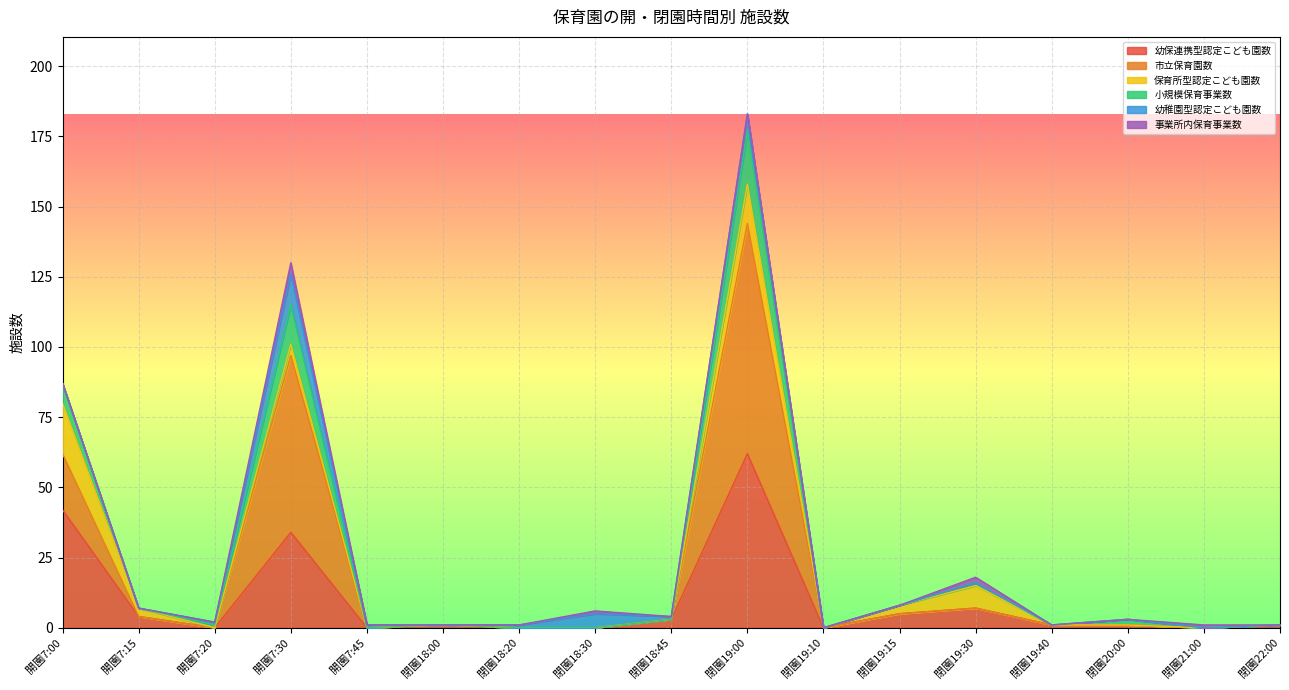

How many lines are shown in the chart?

6